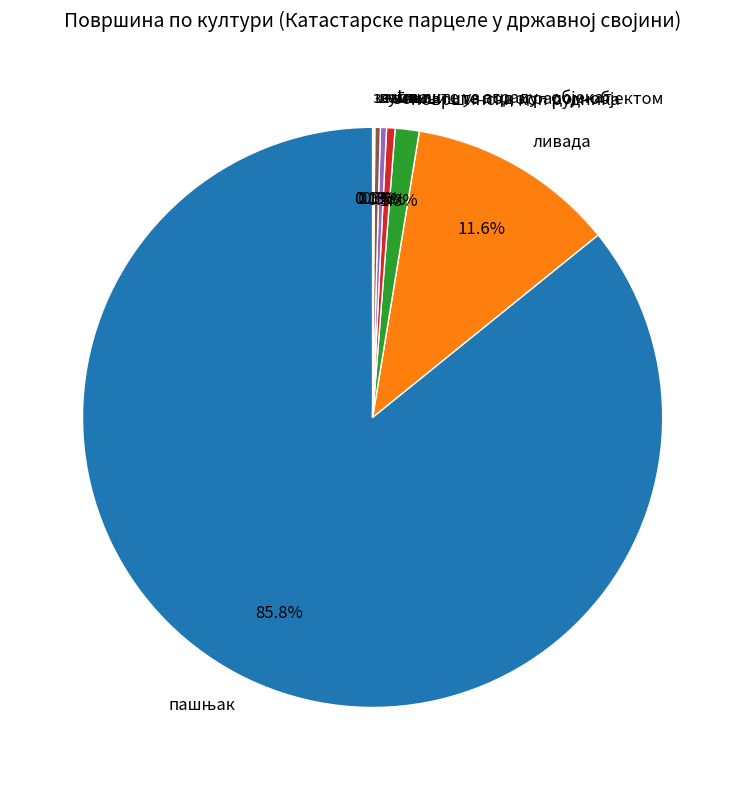

Do површински коп рудника and ливада together represent more than half of the pie?

No